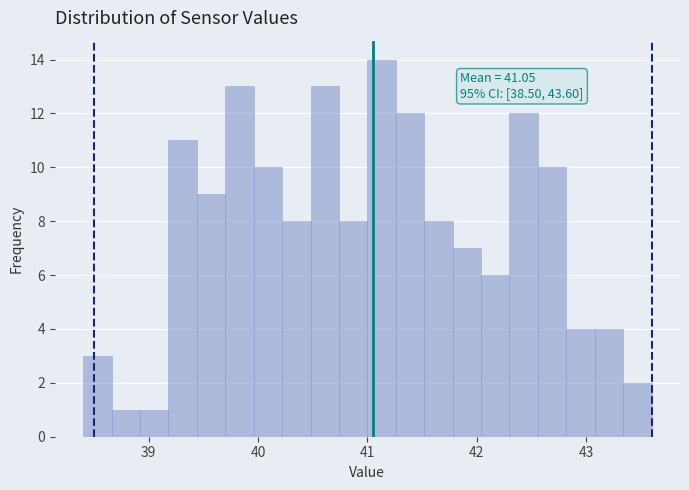

Read against the x-axis, roughly where is the centre of the tallest bar?

41.1